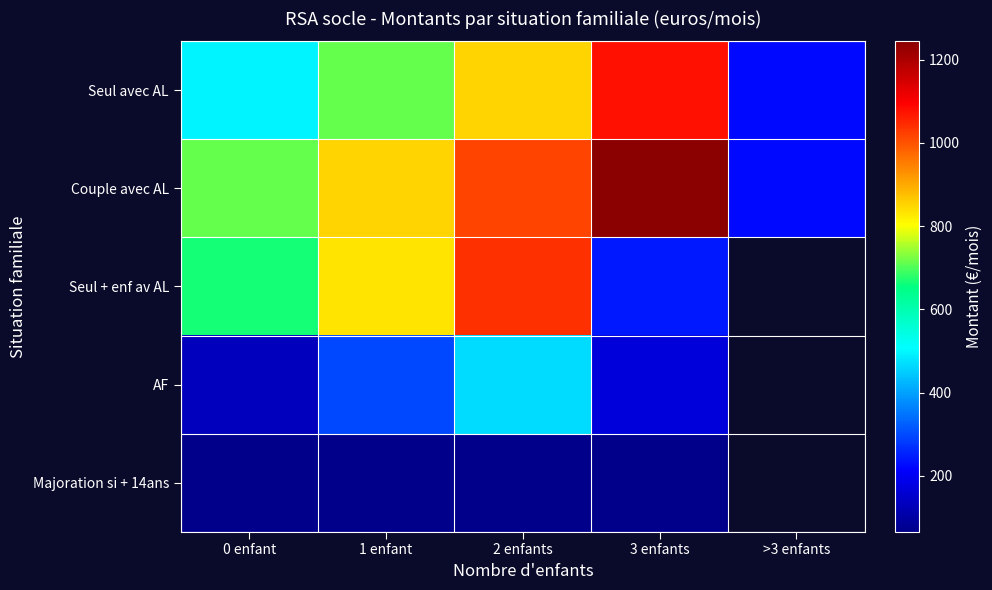

Reading left to right, extract all data points from this chart.

Seul avec AL: 0 enfant=497.0	1 enfant=712.0	2 enfants=849.0	3 enfants=1075.0	>3 enfants=226.0
Couple avec AL: 0 enfant=712.0	1 enfant=849.0	2 enfants=1018.0	3 enfants=1244.0	>3 enfants=226.0
Seul + enf av AL: 0 enfant=665.0	1 enfant=831.0	2 enfants=1041.0	3 enfants=242.0	>3 enfants=0.0
AF: 0 enfant=131.6	1 enfant=300.1	2 enfants=468.7	3 enfants=168.6	>3 enfants=0.0
Majoration si + 14ans: 0 enfant=65.8	1 enfant=65.8	2 enfants=65.8	3 enfants=65.8	>3 enfants=0.0